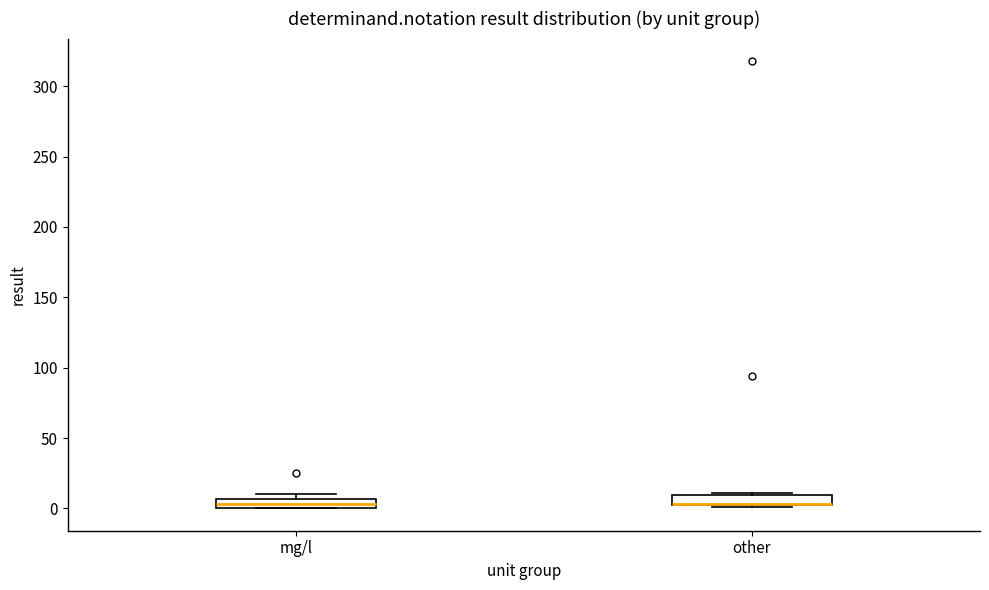

Where is the upper edge of the box for mg/l on the y-axis? The values are not printed on the chart, so give them approximately, as read against the axis.

5